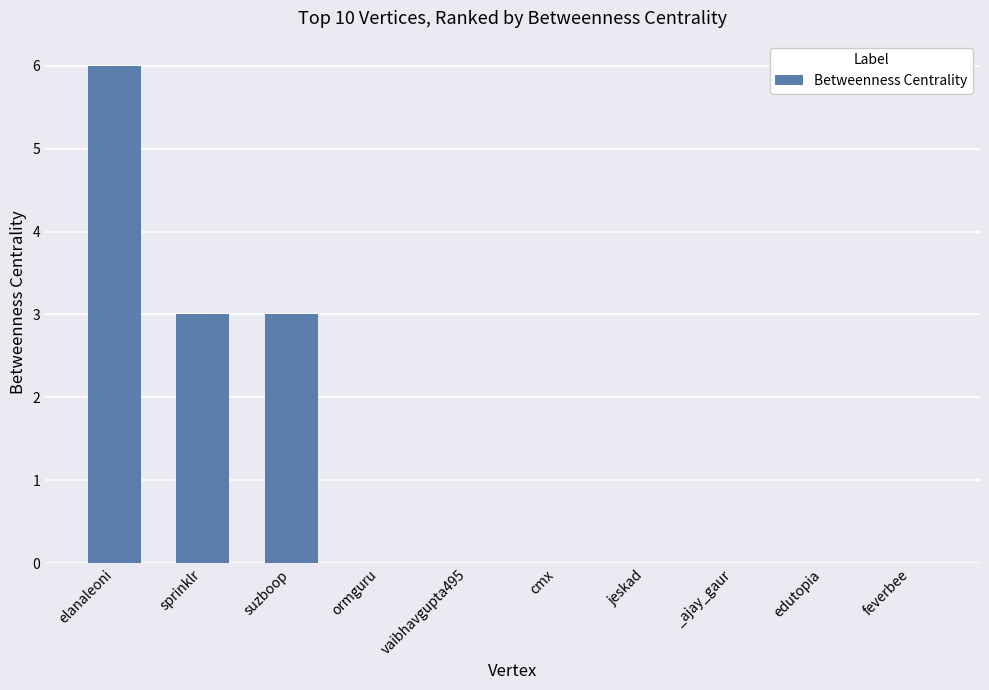

What is the sum of the values at sprinklr and cmx?

3